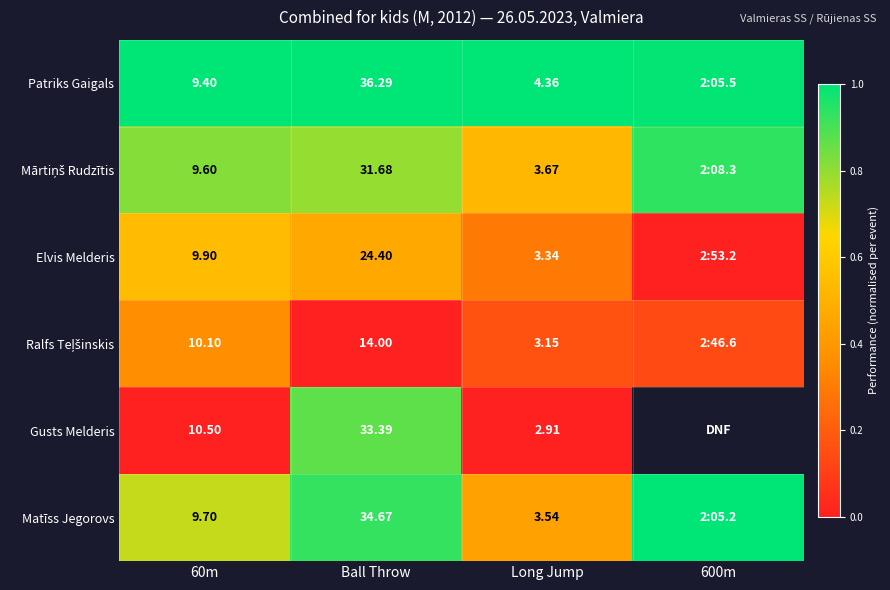

True or false: Gusts Melderis has a value of 0.4 at 60m.

False